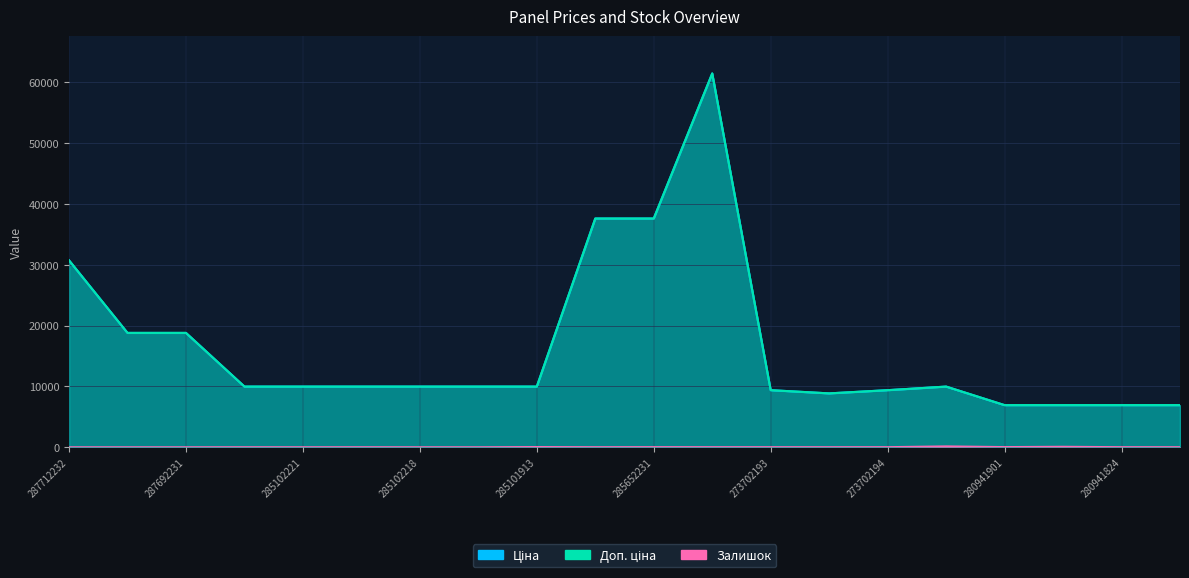

True or false: Залишок and Ціна cross at least once.

False